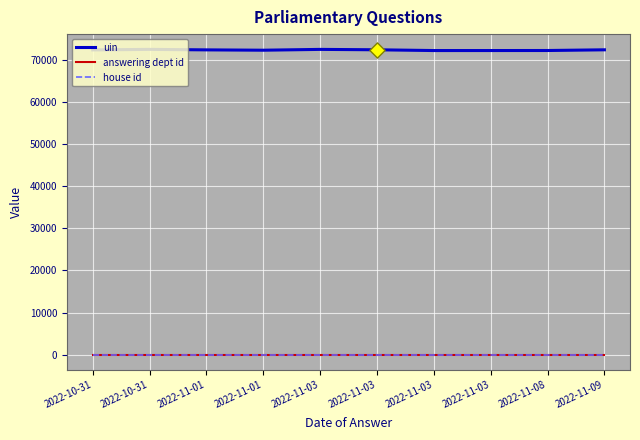

At how many categories does at least one series exceed 50451?

10